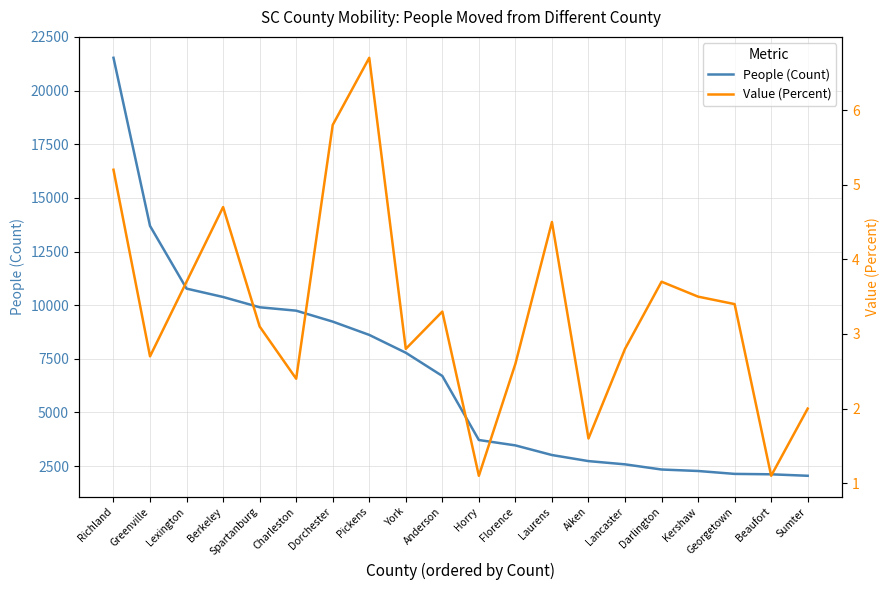

Which series changed the most between Darlington and Kershaw?

People (Count)